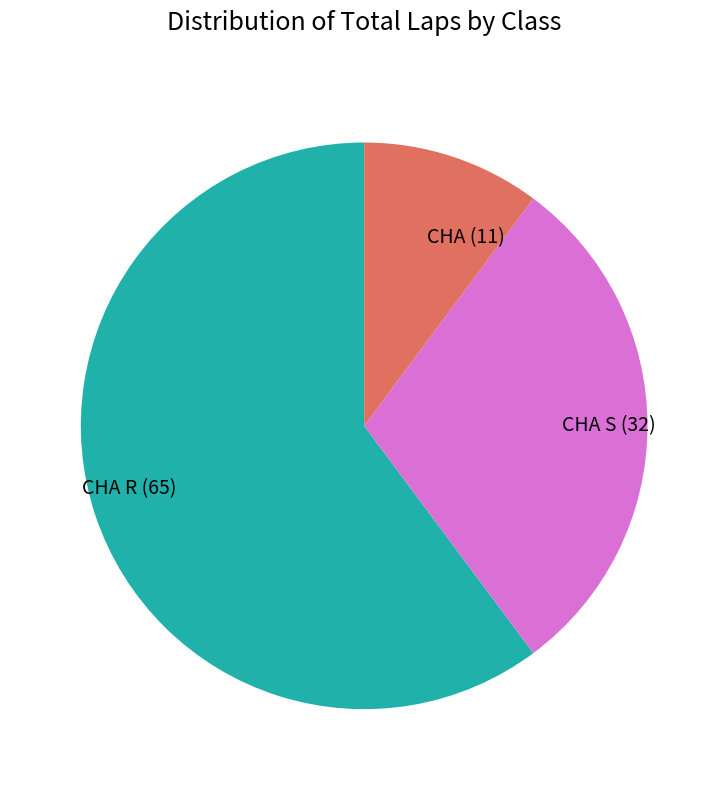

Rank the categories by value from highest to lowest.

CHA R (65), CHA S (32), CHA (11)